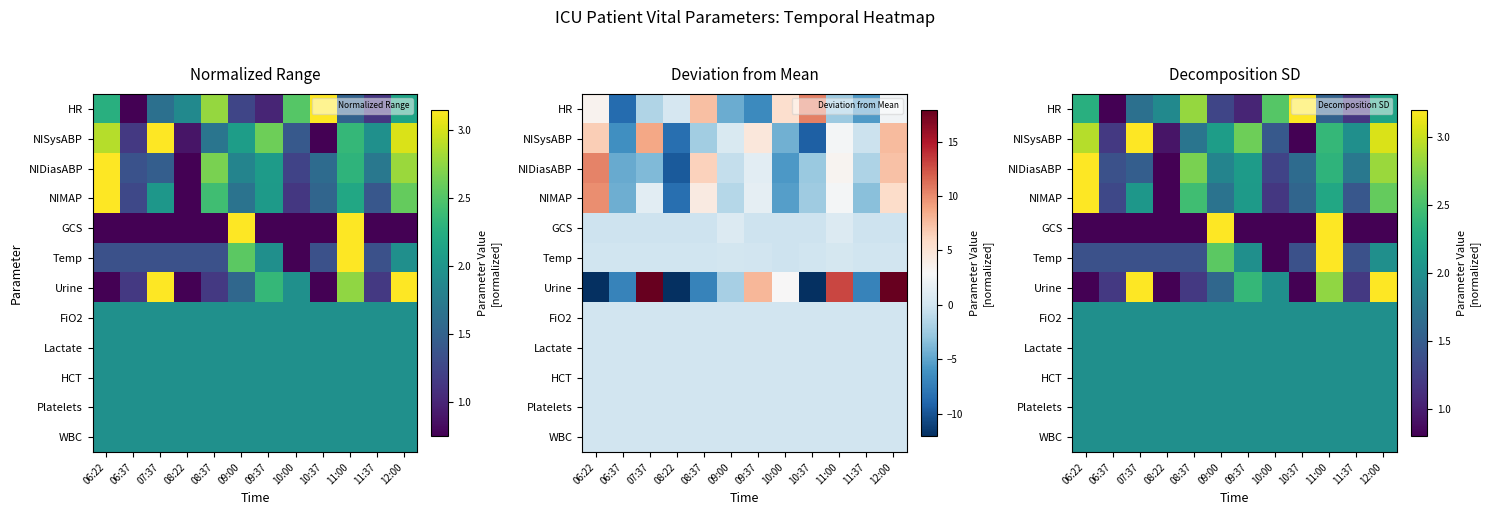

Count the number of categories in the chart.

12